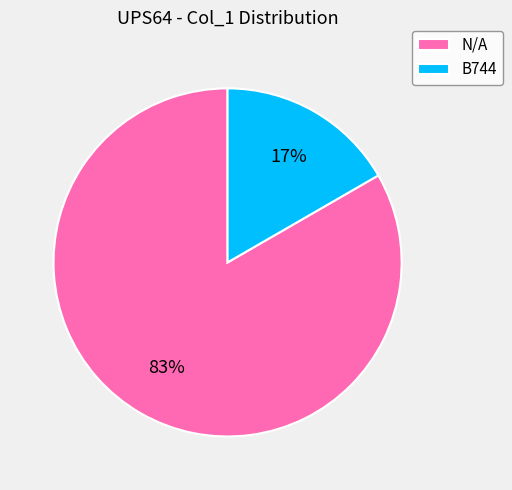

Do N/A and B744 together represent more than half of the pie?

Yes